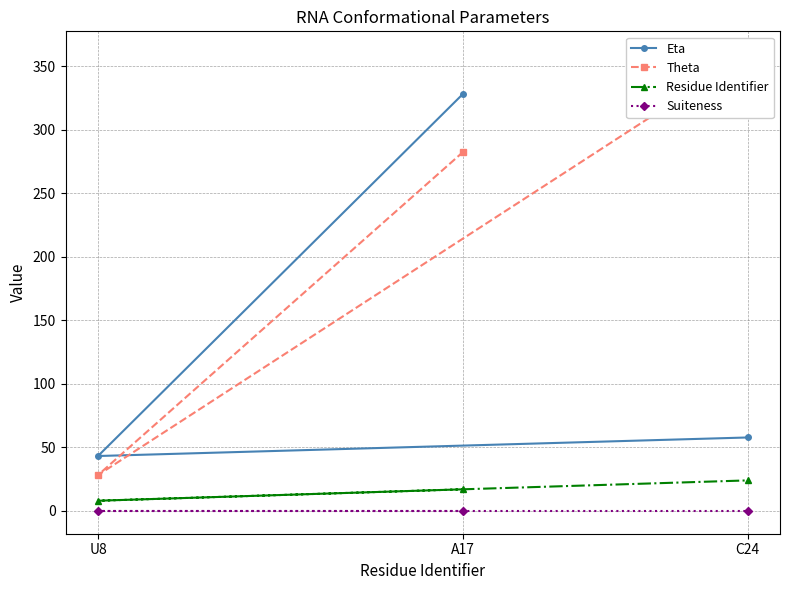

Rank the categories by Eta value from lowest to highest.

U8, C24, A17